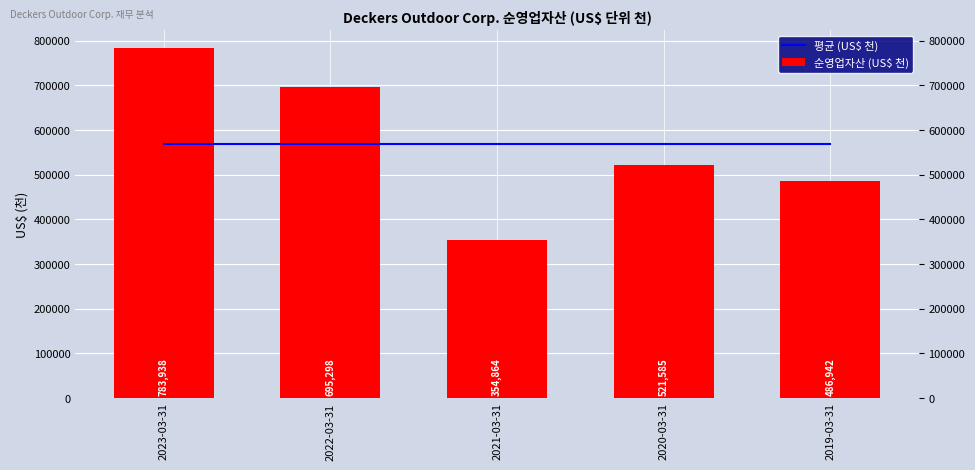

What is the total value across all series at 2020-03-31?

1090110.4